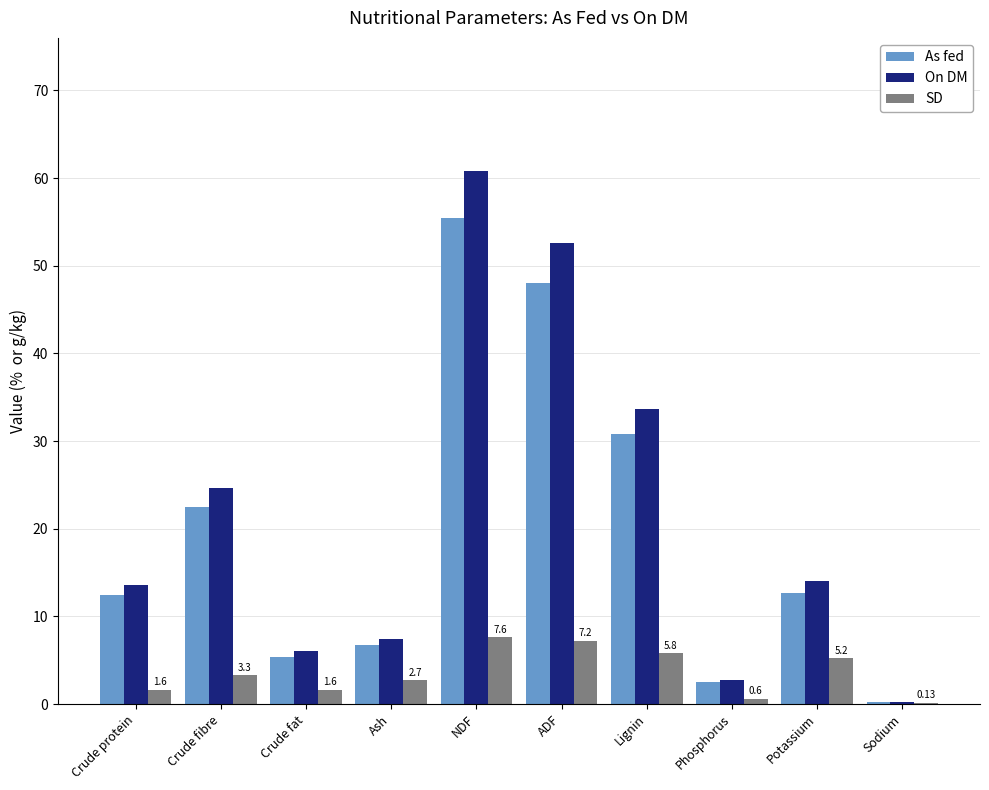

How many data points in As fed are above 12?

6